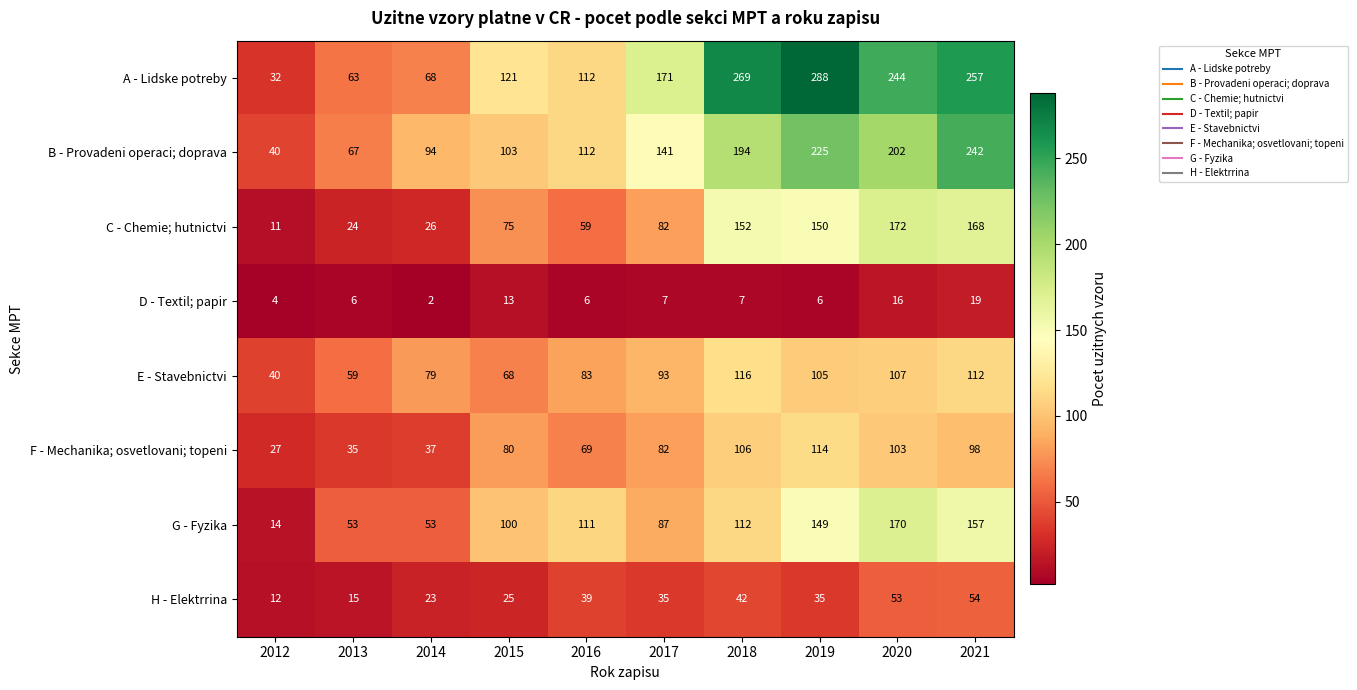

What is the greatest value displayed?

288